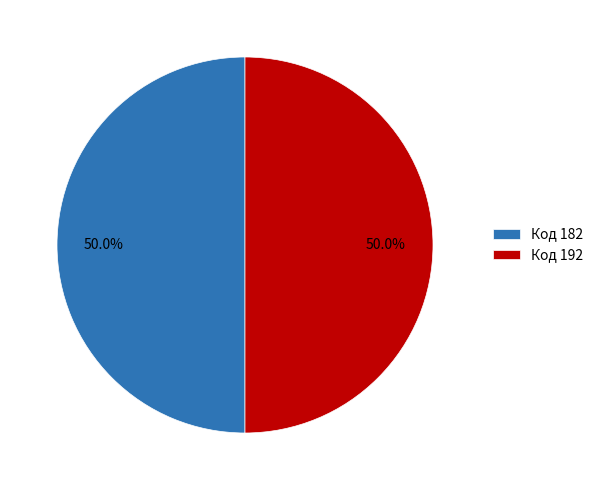

Combined, what portion of the pie is Код 182 and Код 192?

100.0%